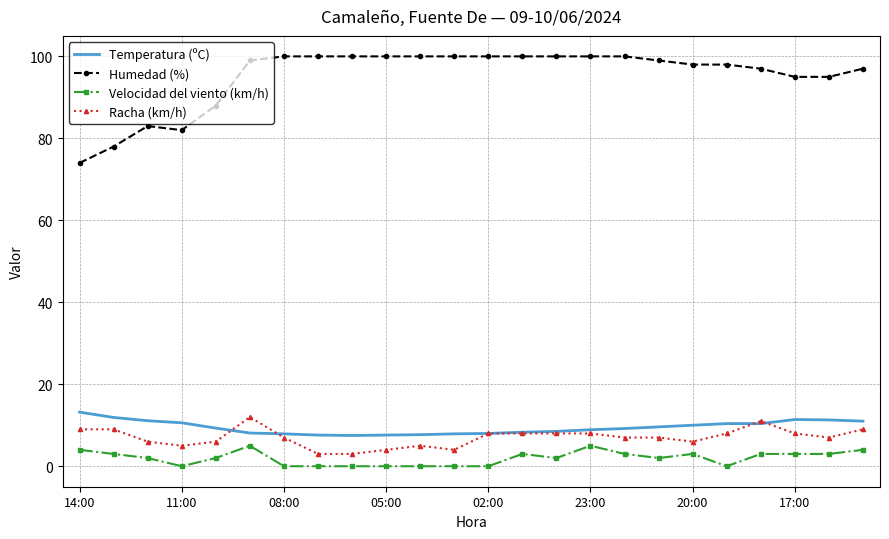

What is the lowest value of the Humedad (%) series?

74.0